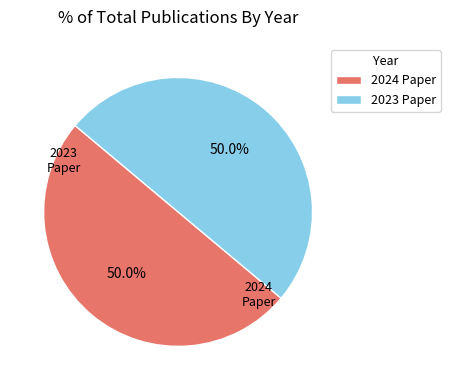

Approximately how many times larger is the value at 2024 Paper compared to 2023 Paper?

1.0